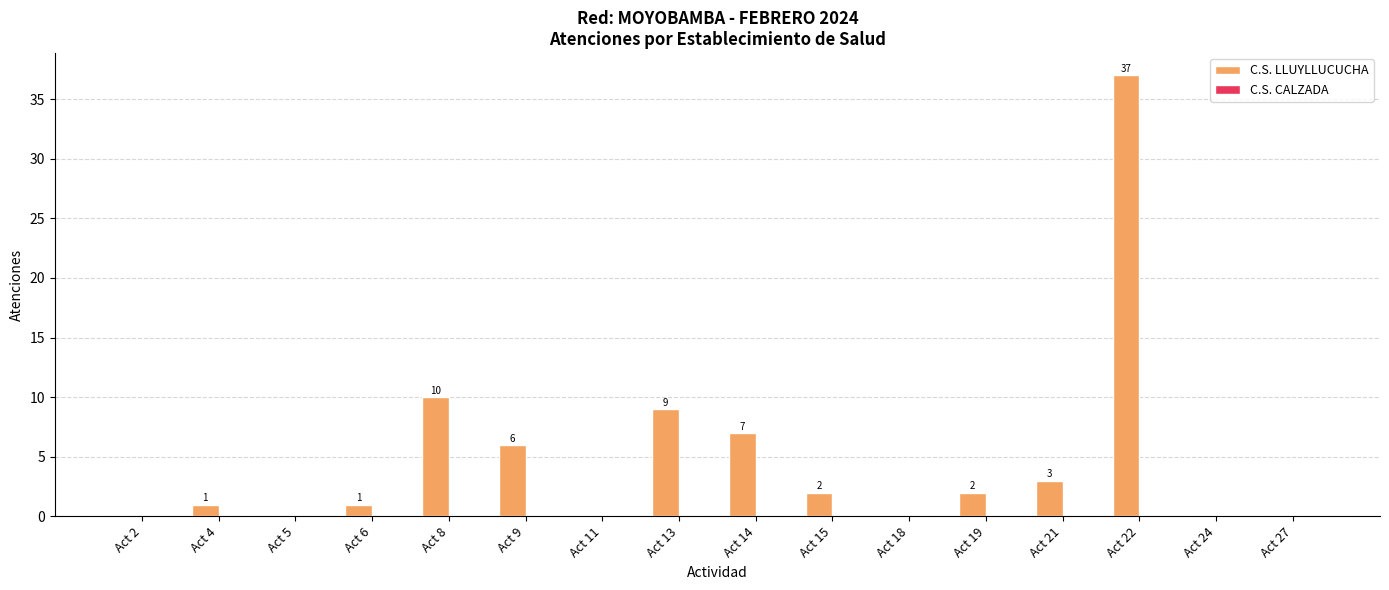

What is the sum of the values at Act 22 and Act 6?

38